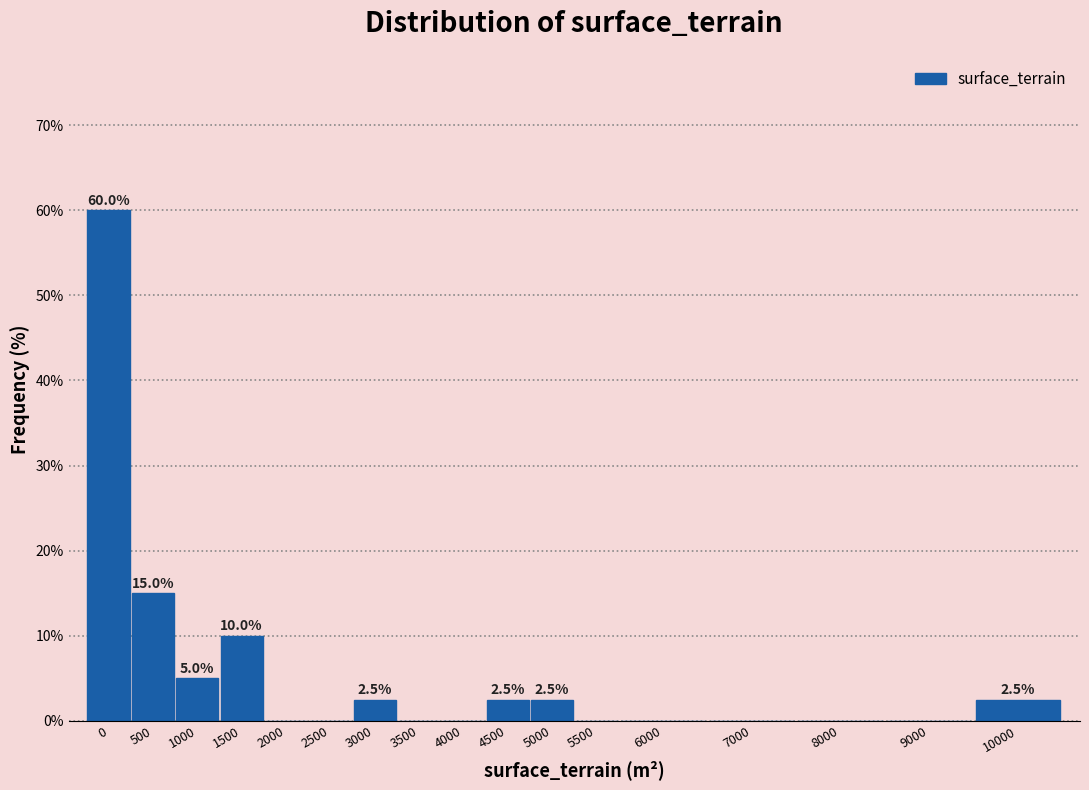

Reading left to right, transcribe all the data shown in this chart.

0=60.0	500=15.0	1000=5.0	1500=10.0	2000=0.0	2500=0.0	3000=2.5	3500=0.0	4000=0.0	4500=2.5	5000=2.5	5500=0.0	6000=0.0	7000=0.0	8000=0.0	9000=0.0	10000=2.5